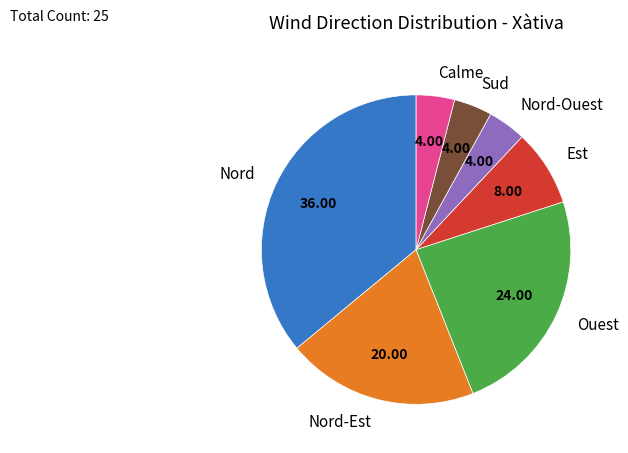

Does any single category account for the majority?

No